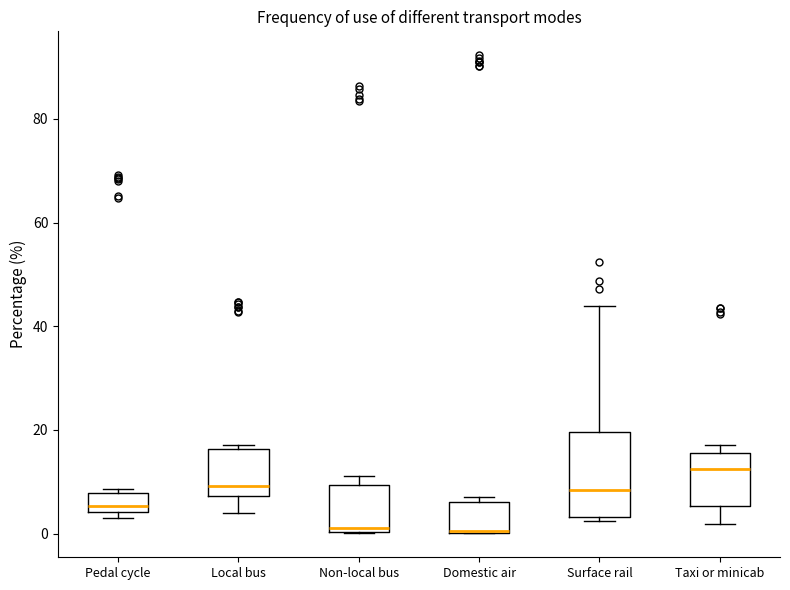

Reading left to right, read every box against the y-axis: the position of its median line, the range the box covers, and the ends of its whiskers. The values are not printed on the chart, so give them approximately, as read against the axis.

Pedal cycle: median 6, box 4 to 8, whiskers 4 (just below the box's lower edge) to 8 (just above the box's upper edge)
Local bus: median 10, box 8 to 16, whiskers 4 to 18
Non-local bus: median 2, box 0 to 10, whiskers 0 to 12
Domestic air: median 0 (drawn on the box's lower edge), box 0 to 6, whiskers 0 to 8
Surface rail: median 8, box 4 to 20, whiskers 2 to 44
Taxi or minicab: median 12, box 6 to 16, whiskers 2 to 18